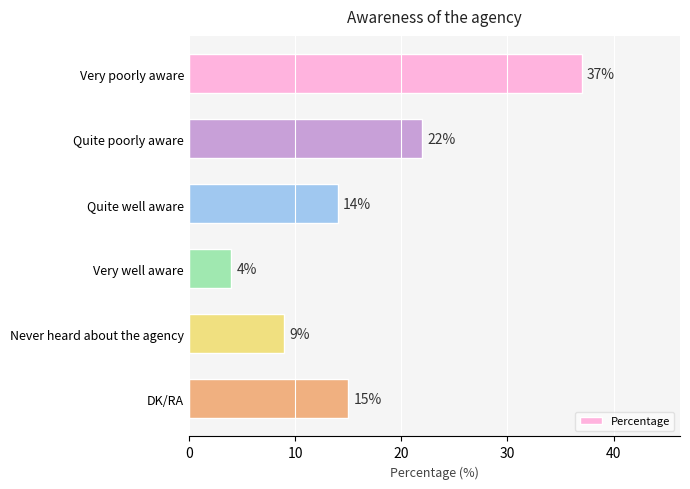

Does the chart contain any negative values?

No